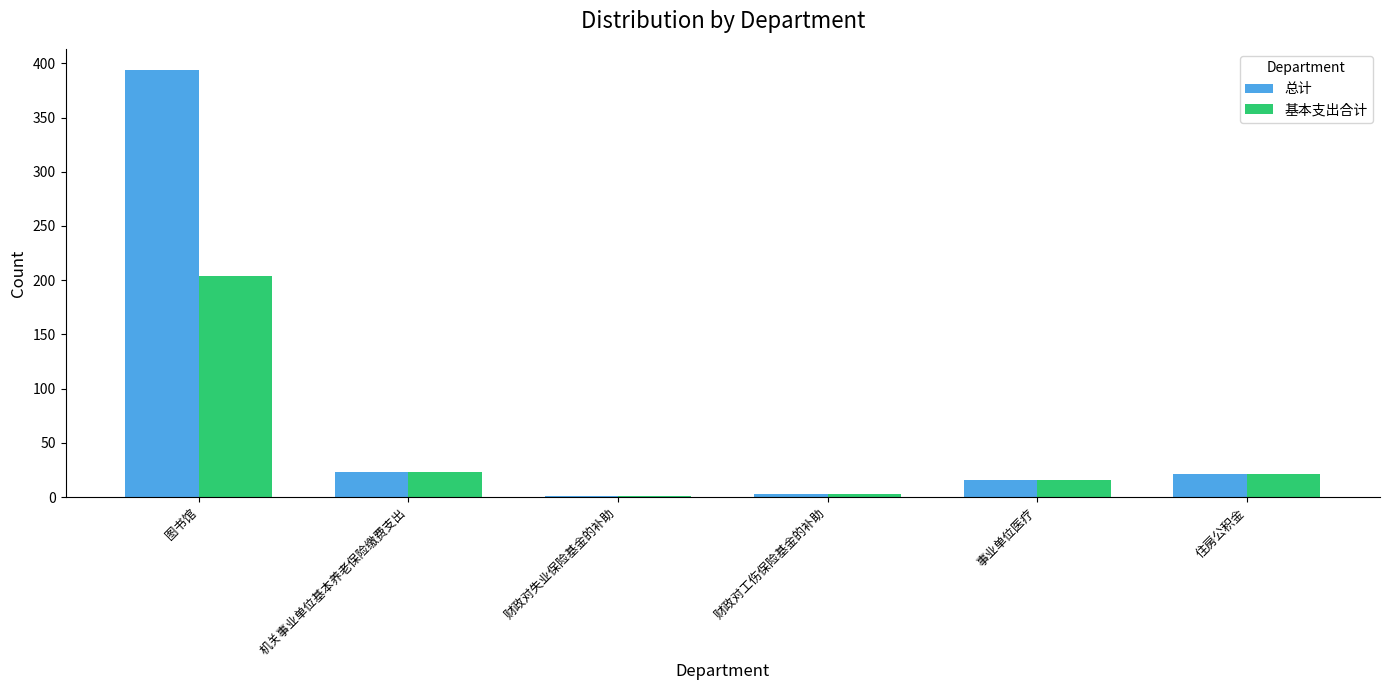

Is it true that 总计 equals 21.2 at 住房公积金?

True